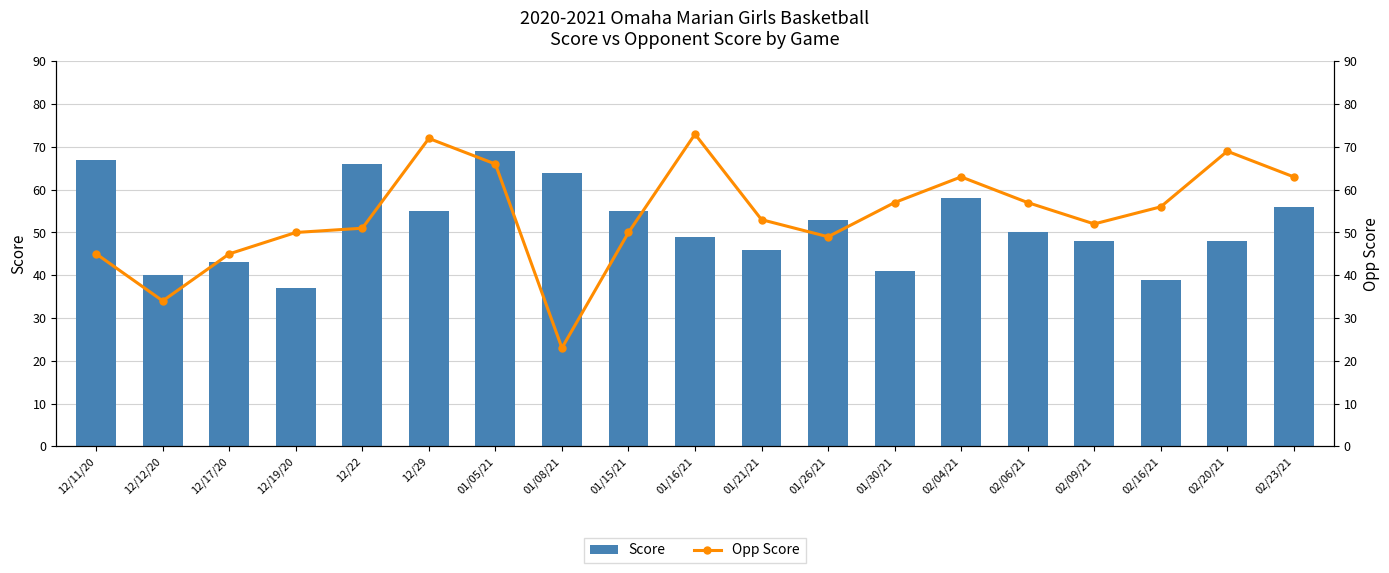

Rank the series at 12/22 from lowest to highest value.

Opp Score, Score